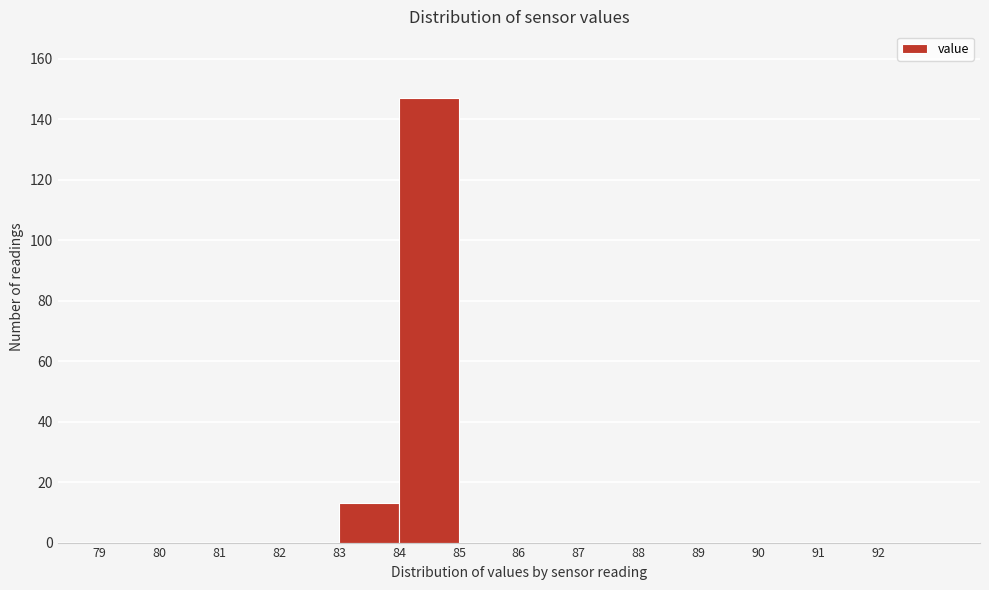

Reading left to right, transcribe this chart: for each bar, give the range it covers on the x-axis and its height. The values are not printed on the chart, so give them approximately, as read against the axis.

79 to 80: 0
80 to 81: 0
81 to 82: 0
82 to 83: 0
83 to 84: 14
84 to 85: 148
85 to 86: 0
86 to 87: 0
87 to 88: 0
88 to 89: 0
89 to 90: 0
90 to 91: 0
91 to 92: 0
92 to 93: 0